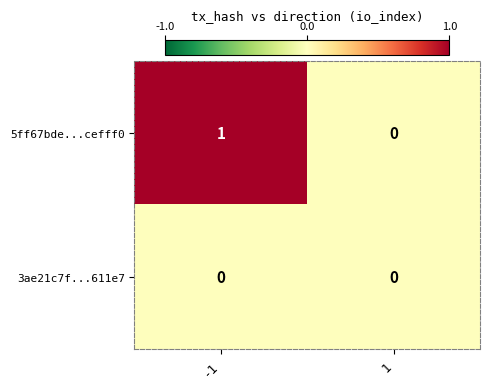

List the labels in order of 5ff67bde...cefff0 value, smallest first.

1, -1